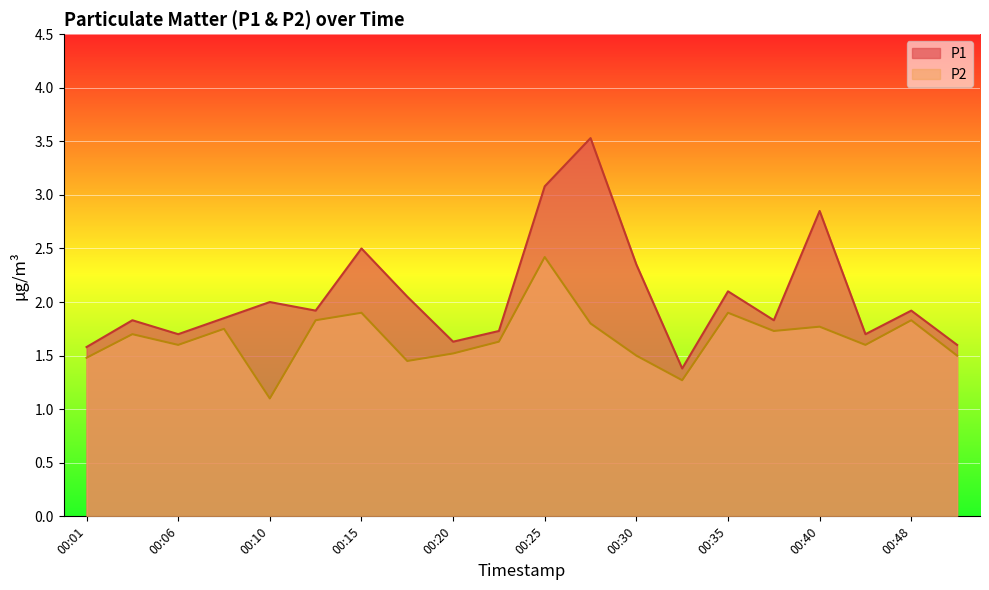

What are all the series names shown in the legend?

P1, P2